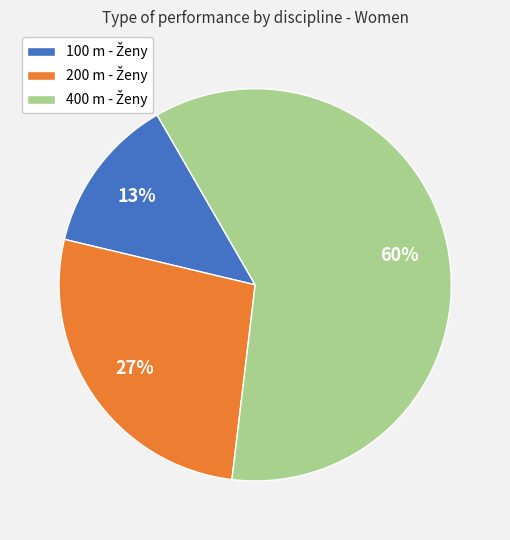

To the nearest percent, what is the difference between the largest and smallest slice percentages?

47%